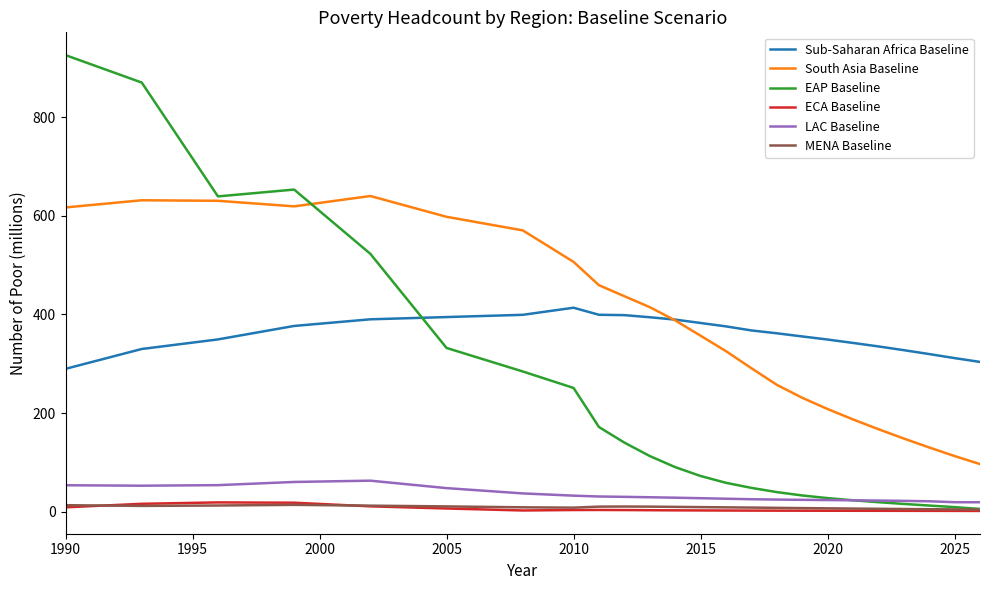

What is the maximum value for EAP Baseline?

926.4